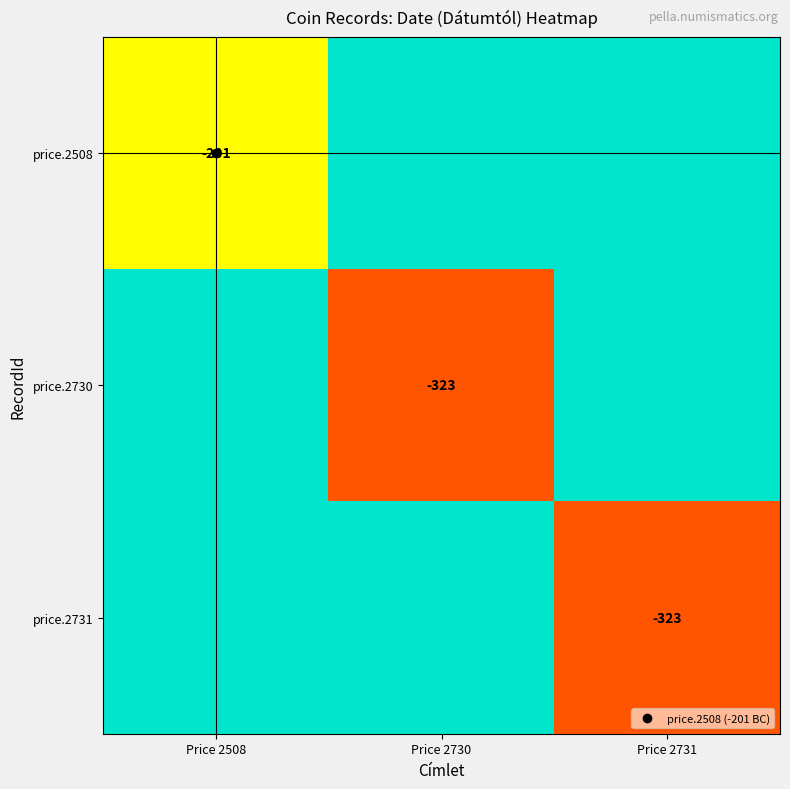

At how many categories does at least one series exceed 0?

3